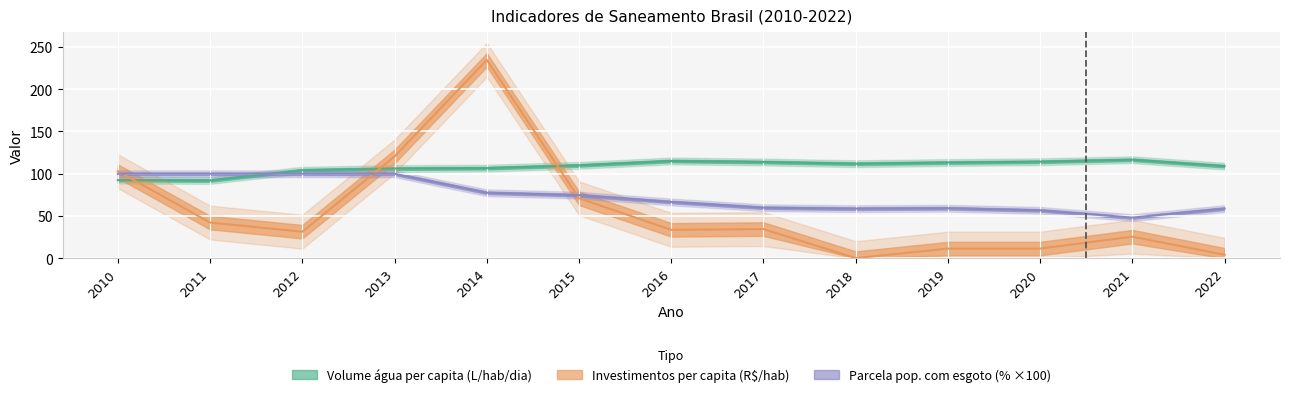

Reading left to right, transcribe all the data shown in this chart.

Volume de água consumida per capita (L/hab/dia): 92.5	92.1	104.2	106.2	106.7	110.0	115.2	113.9	111.9	113.3	114.3	116.6	109.0
Investimentos per capita em saneamento: 103.0	42.3	31.5	120.5	234.6	71.0	33.7	34.6	0.3	11.6	11.6	25.7	4.3
Parcela população com esgoto: 100.0	100.0	100.0	100.0	77.6	74.7	66.7	59.9	58.8	59.3	56.8	48.2	58.9